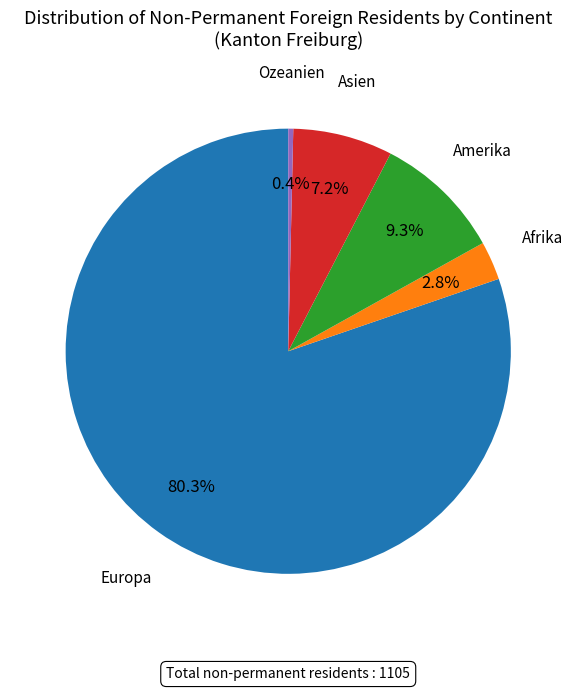

Does any single category account for the majority?

Yes